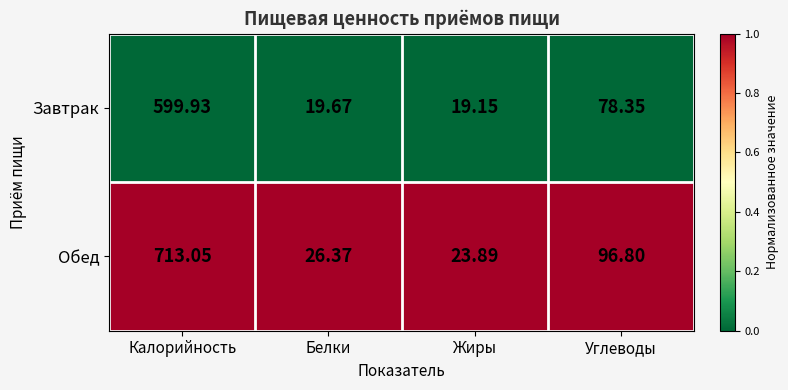

At which label does Завтрак reach its peak?

Калорийность